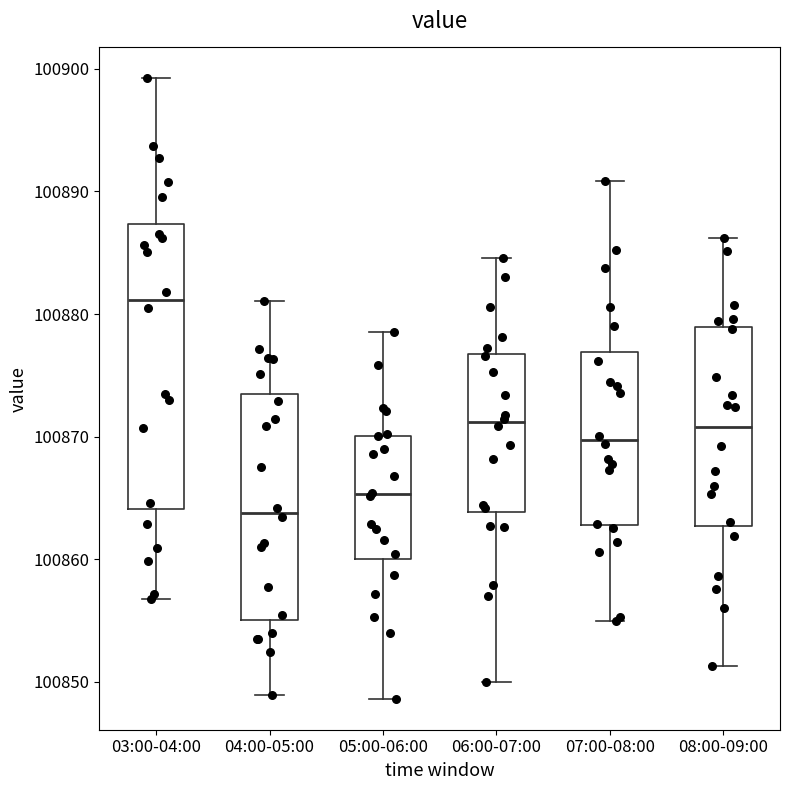

Which box is the tallest, from its lower edge to its upper edge?

03:00-04:00